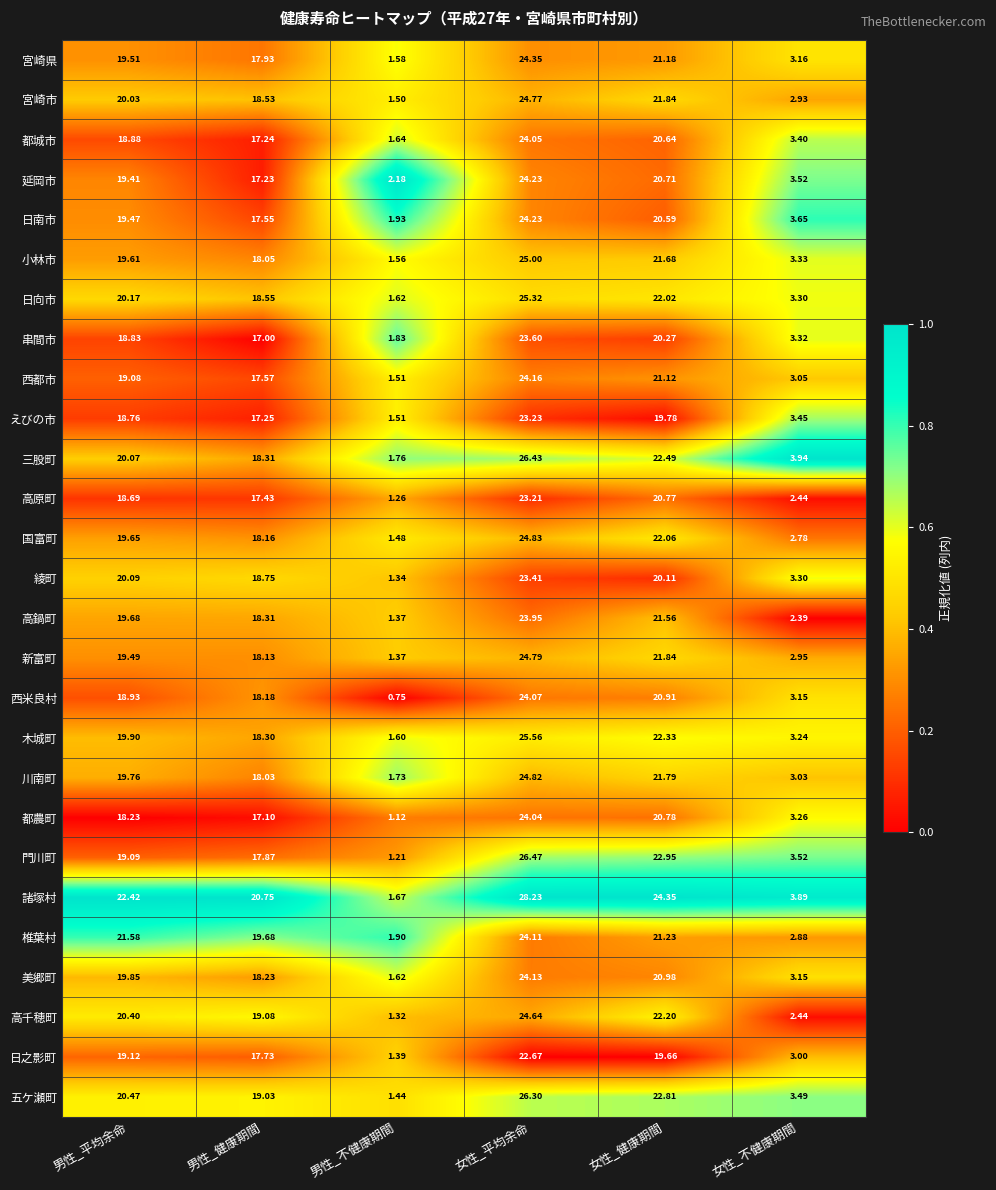

At how many categories does at least one series exceed 0?

6